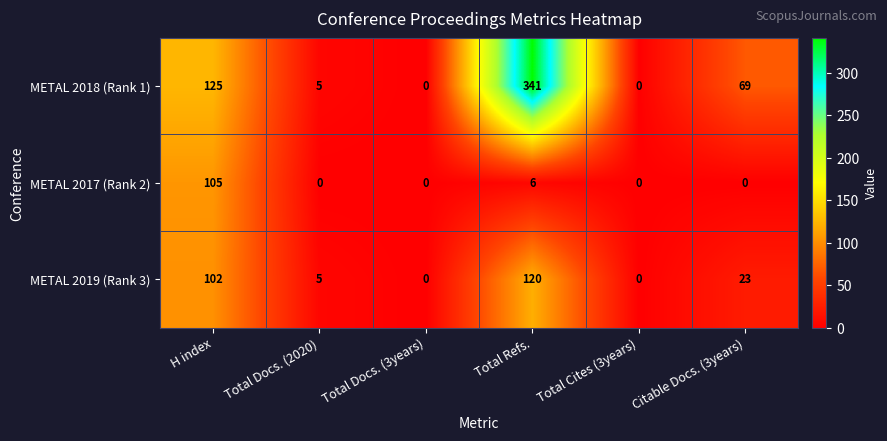

What is the total value across all series at H index?

332